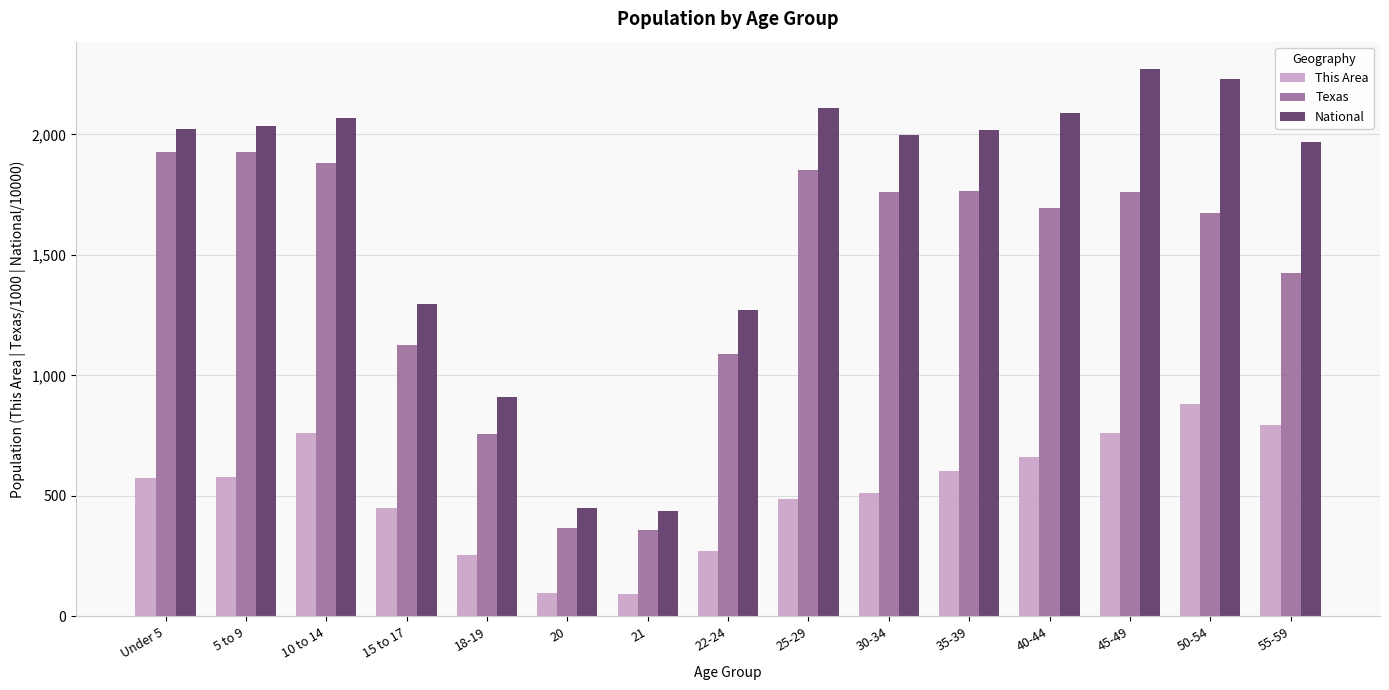

Is the value of This Area at 5 to 9 greater than the value of Texas at 5 to 9?

No